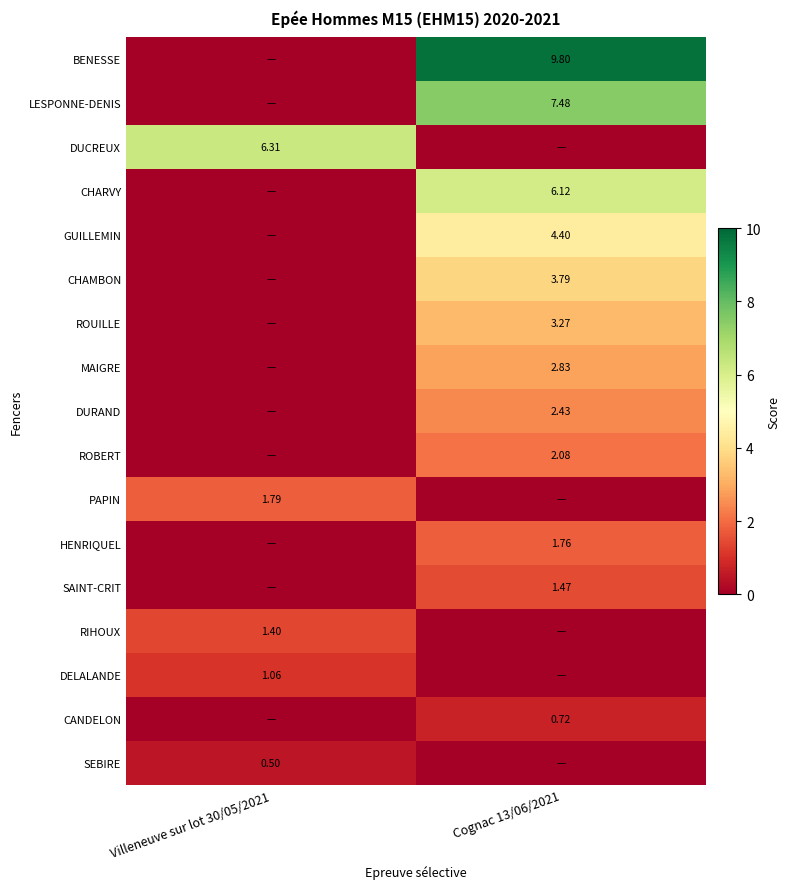

Is the value of DURAND at Cognac 13/06/2021 greater than the value of PAPIN at Cognac 13/06/2021?

Yes